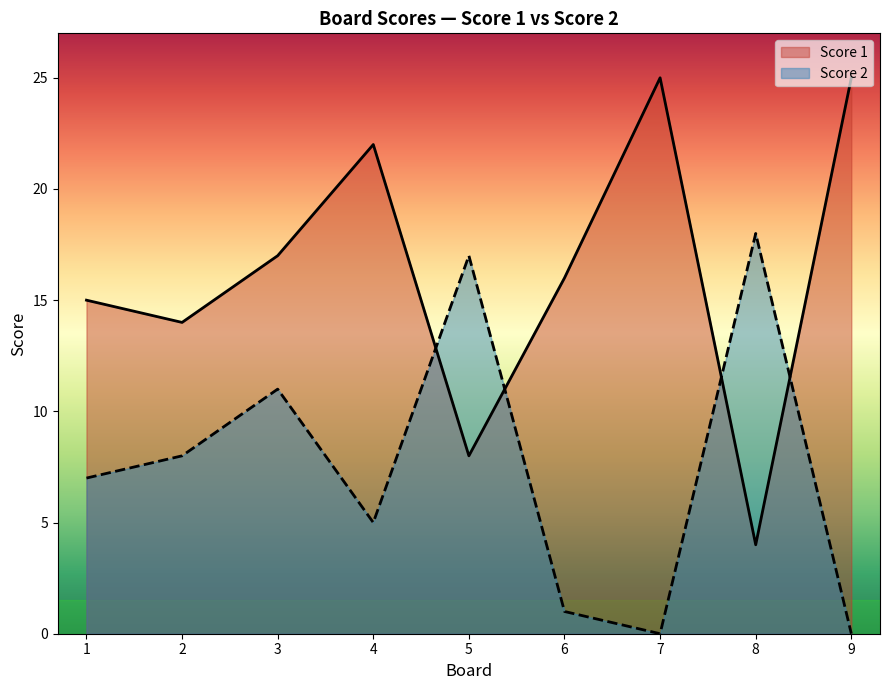

True or false: Score 2 and Score 1 intersect in this chart.

True